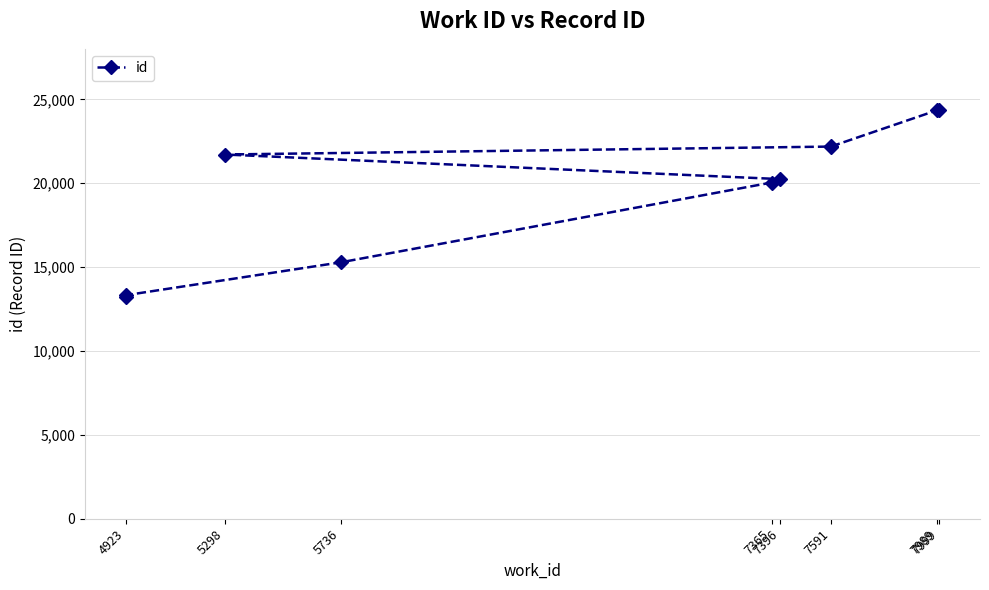

How many values are below 21711?

5